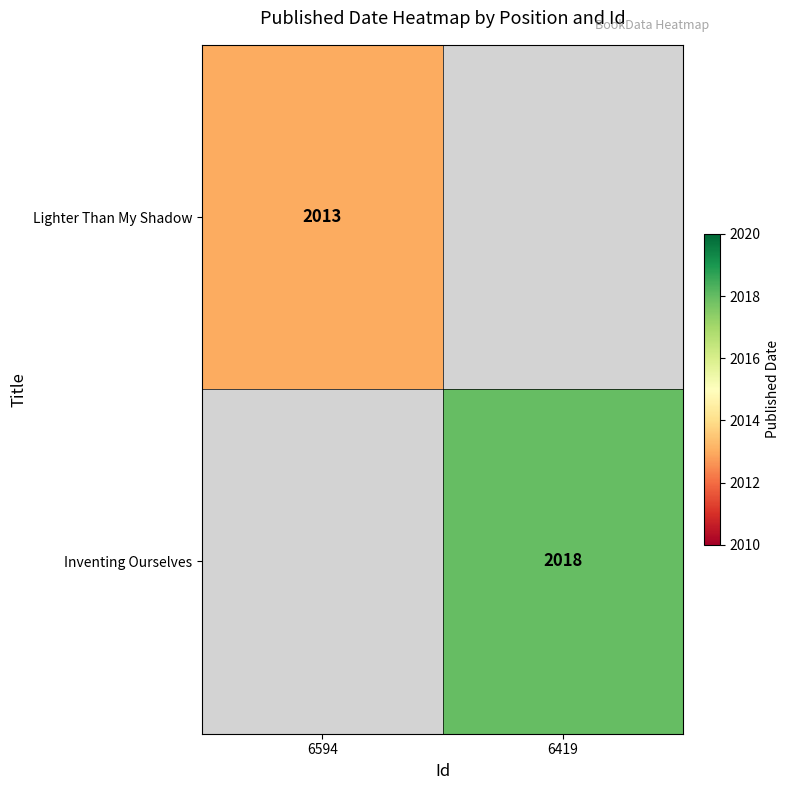

The value of Lighter Than My Shadow at 6594 is 1284. True or false?

False